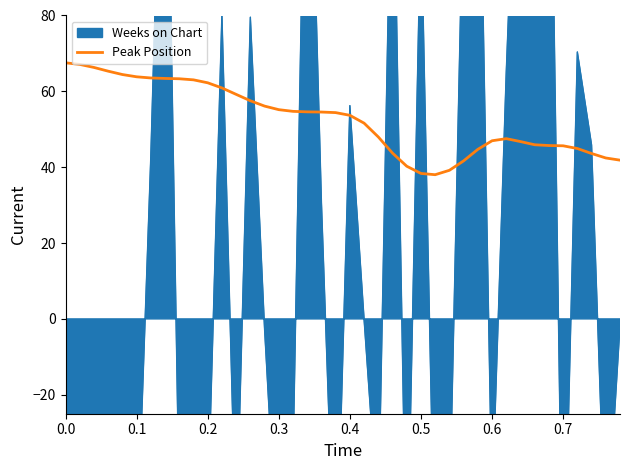

What is the lowest value of the Peak Position series?

38.0